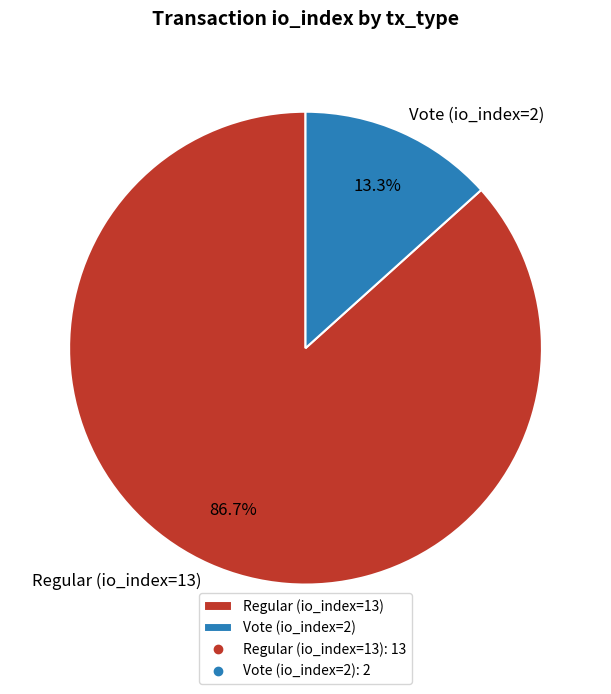

To the nearest percent, what portion does Regular (io_index=13) represent?

87%